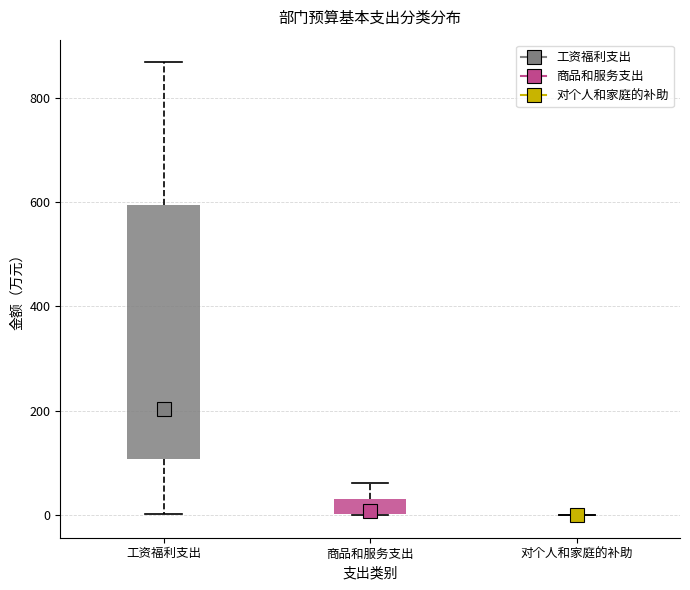

Comparing the boxes themselves (not the whiskers), which one is the tallest?

工资福利支出